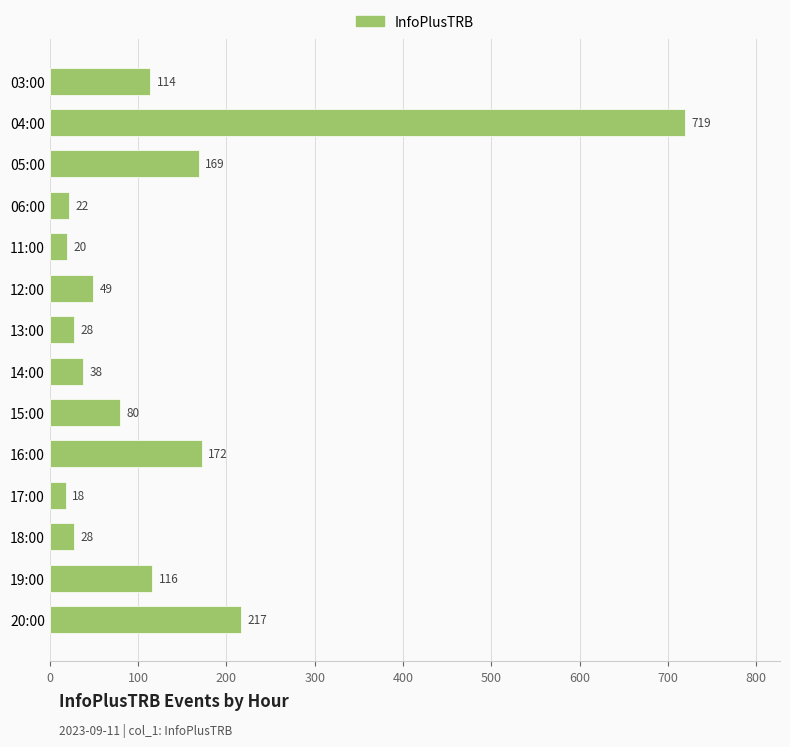

Reading bottom to top, what are all the values shown in this chart?

20:00=217	19:00=116	18:00=28	17:00=18	16:00=172	15:00=80	14:00=38	13:00=28	12:00=49	11:00=20	06:00=22	05:00=169	04:00=719	03:00=114